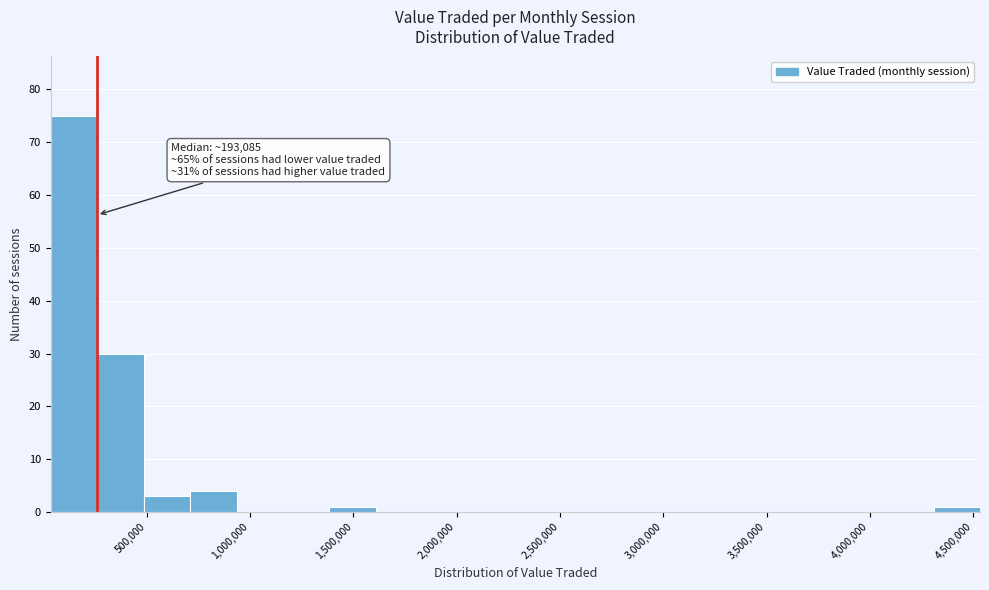

Which range on the x-axis has the tallest bar?

50000 to 250000